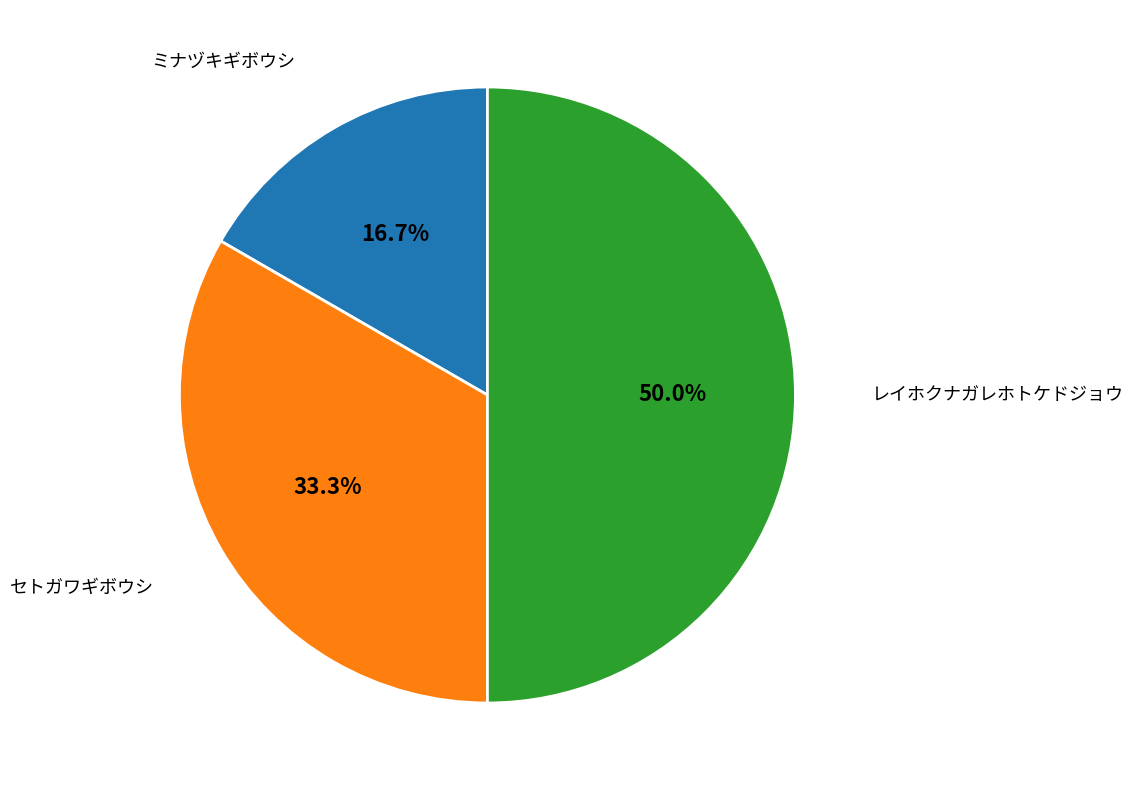

To the nearest percent, what is the combined percentage of セトガワギボウシ and レイホクナガレホトケドジョウ?

83%